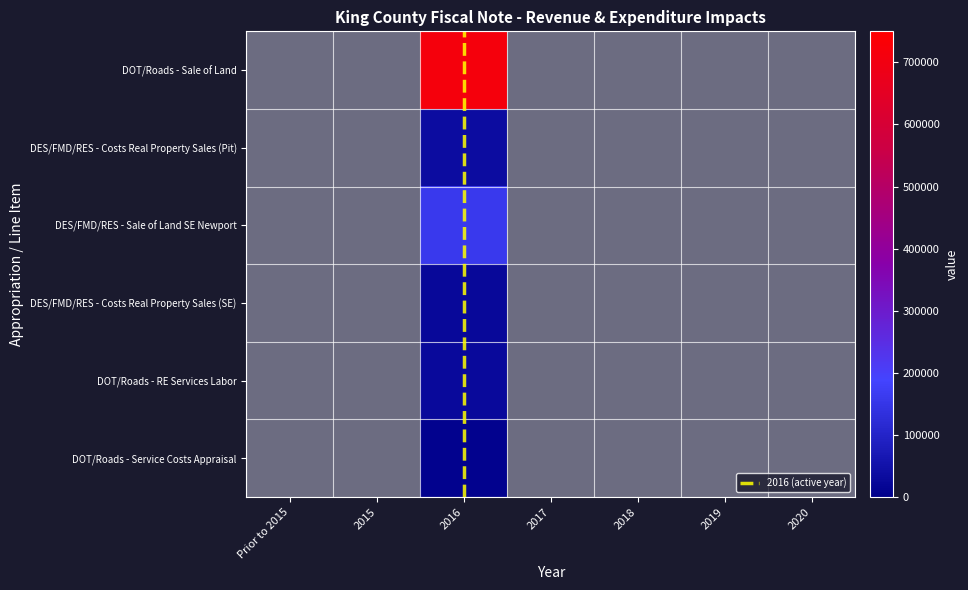

How many values in DES/FMD/RES - Sale of Land SE Newport are above zero?

1